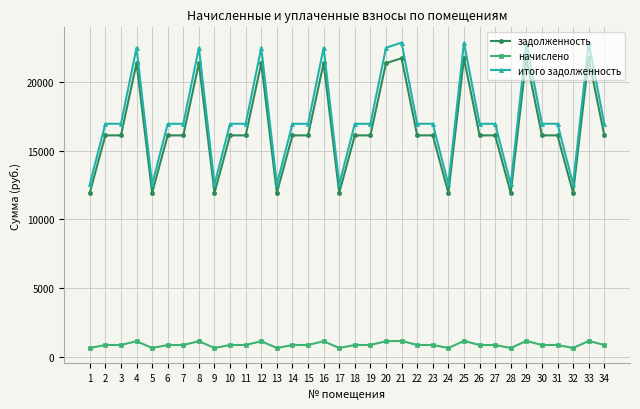

What is the sum of the задолженность values at 2 and 26?

32224.1